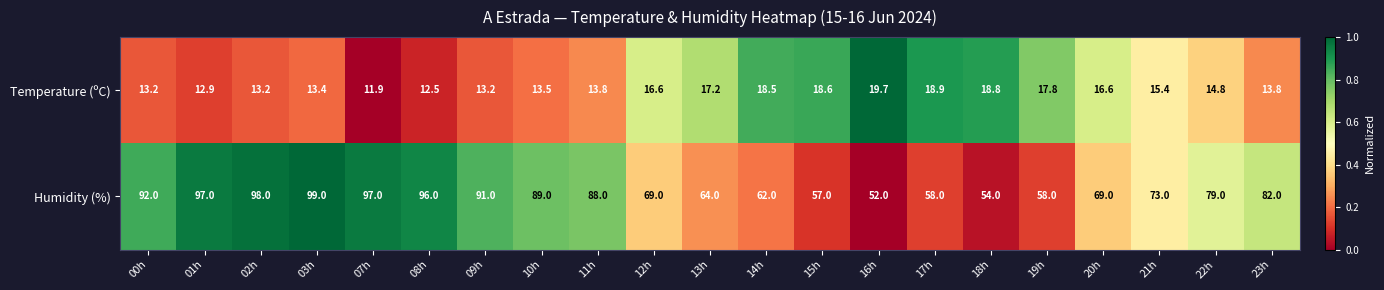

At which category is the sum across all series the highest?

03h